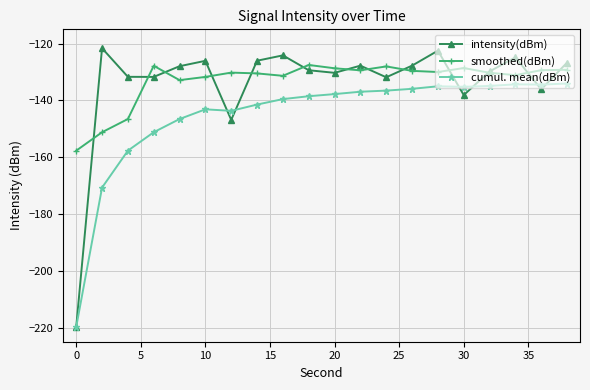

In intensity(dBm), how many points are lower than both neighbors (excluding endpoints)?

6